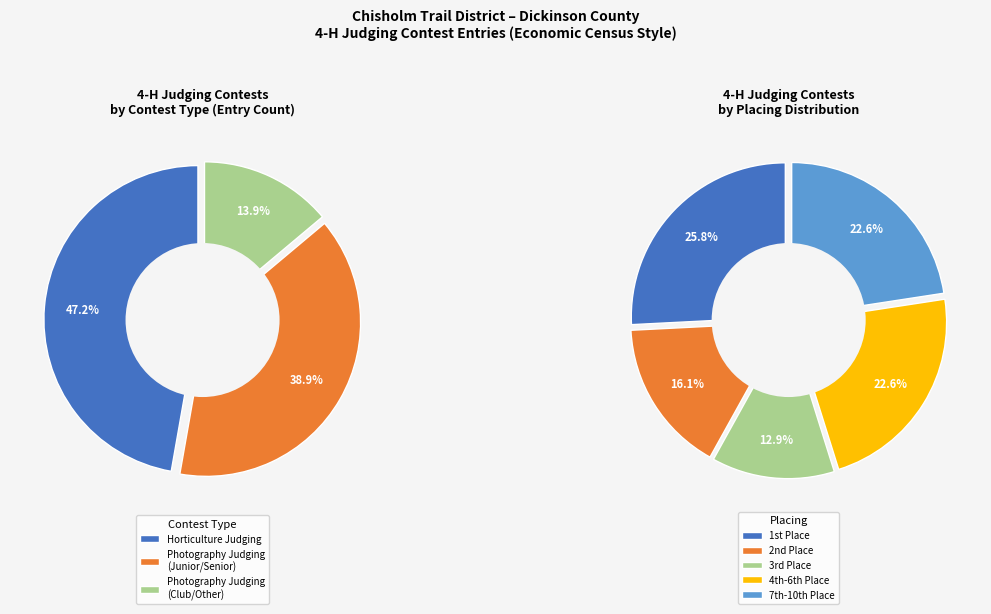

Which category has the smallest portion of the pie?

Photography Judging (Club/Other)